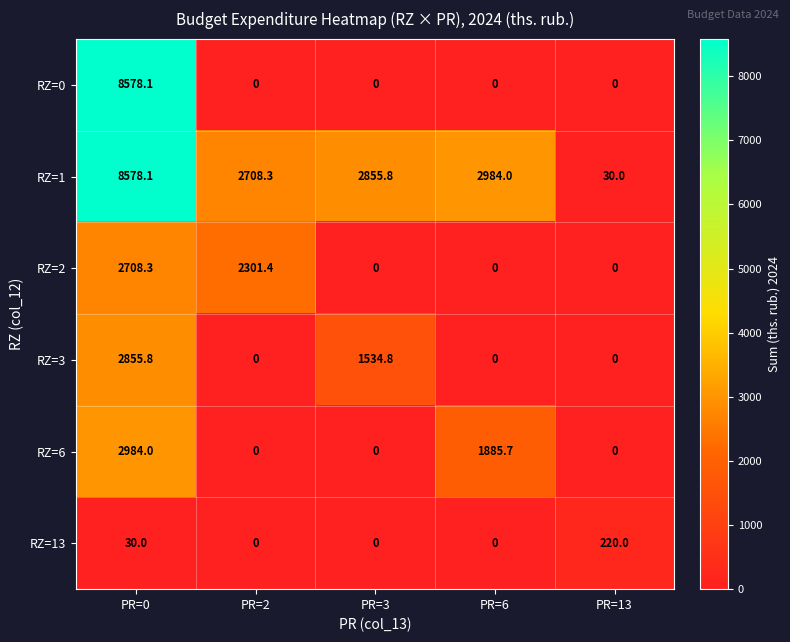

Count the number of categories in the chart.

5